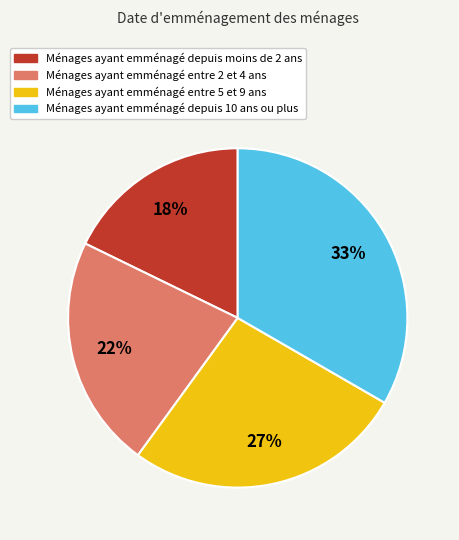

Is there any slice that represents more than half of the pie?

No